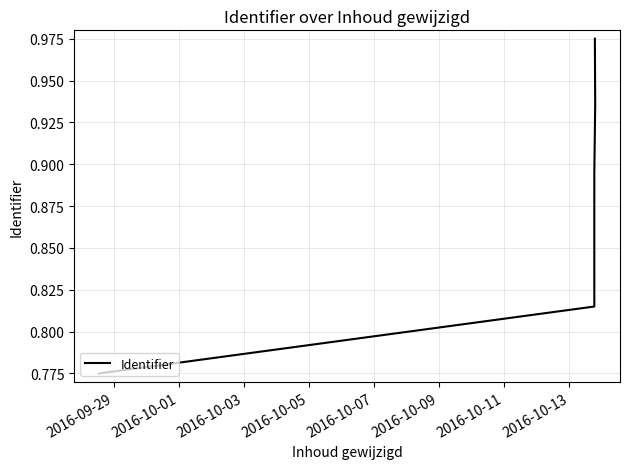

What is the label of the 5th point from the right?

2016-10-01